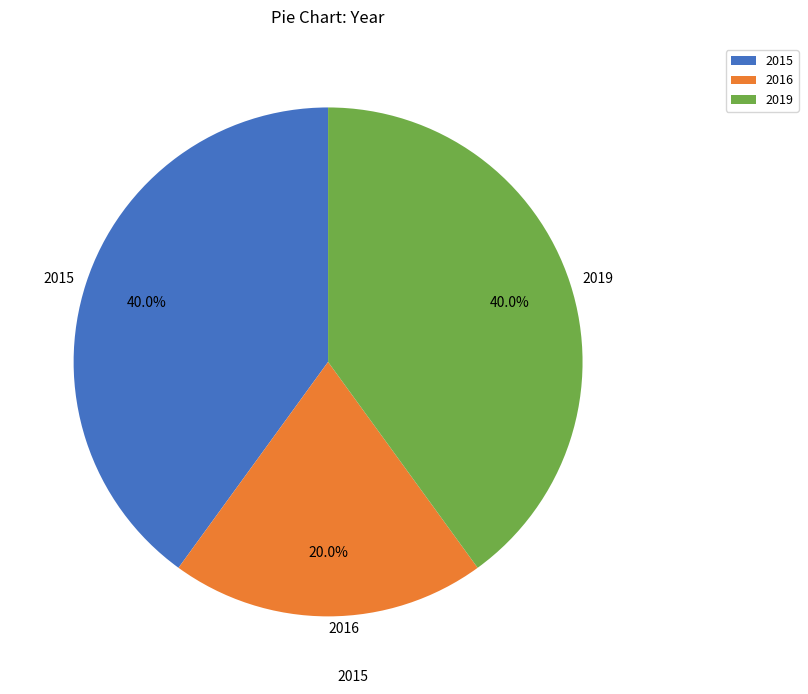

Which has a higher value, 2016 or 2019?

2019